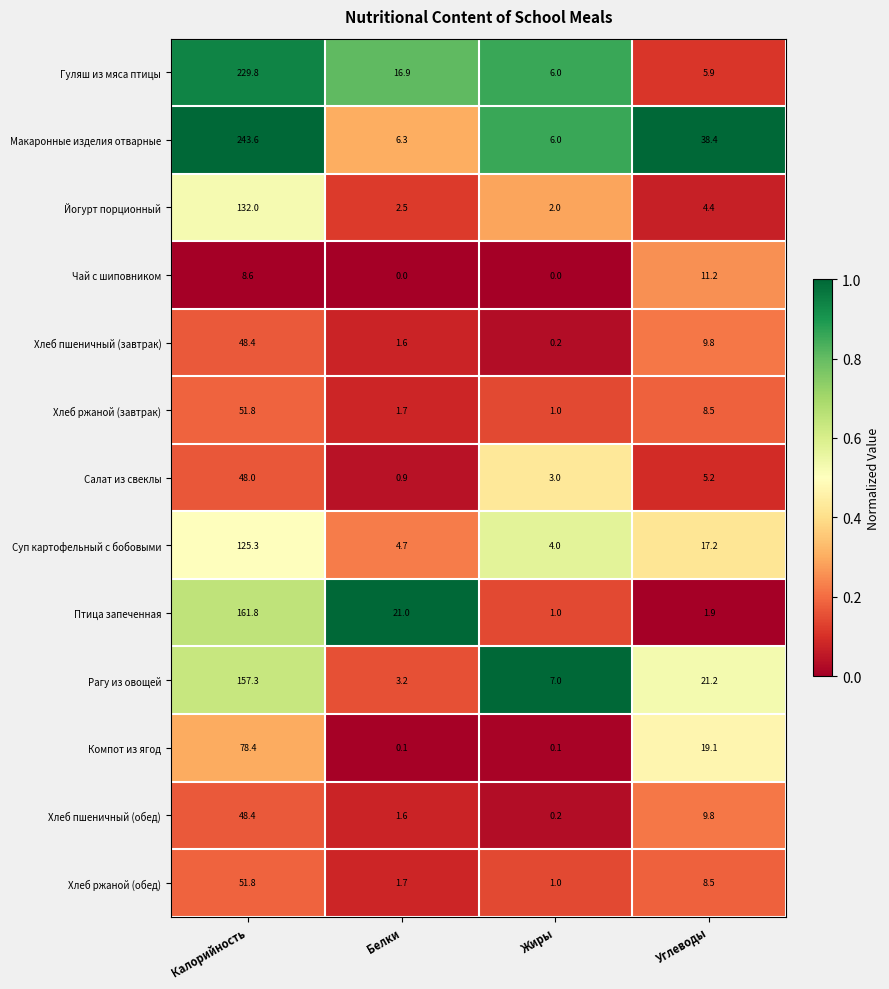

List the labels in order of Суп картофельный с бобовыми value, largest first.

Калорийность, Углеводы, Белки, Жиры